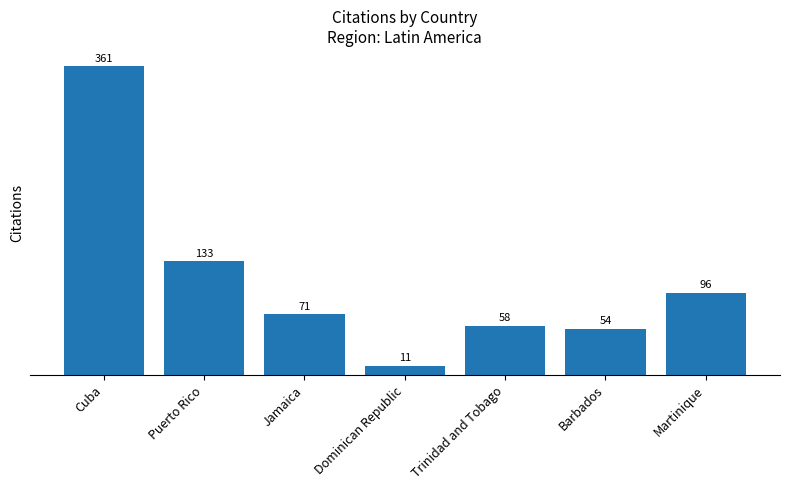

What is the difference between the second highest and second lowest values?

79